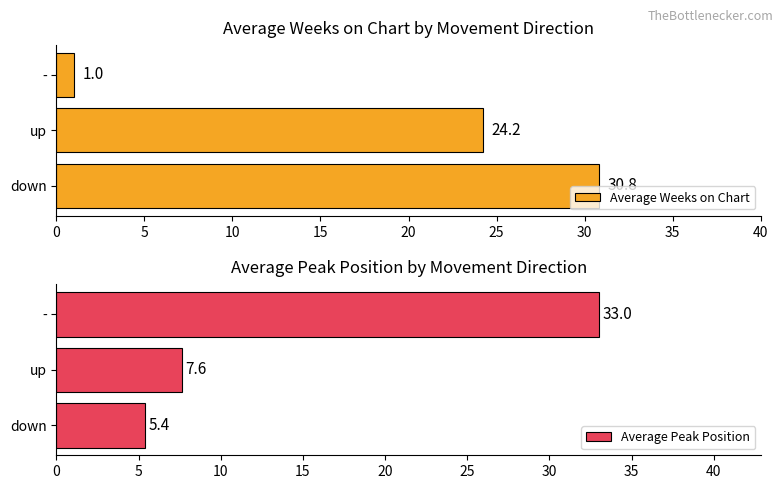

Does the chart contain stacked bars?

No